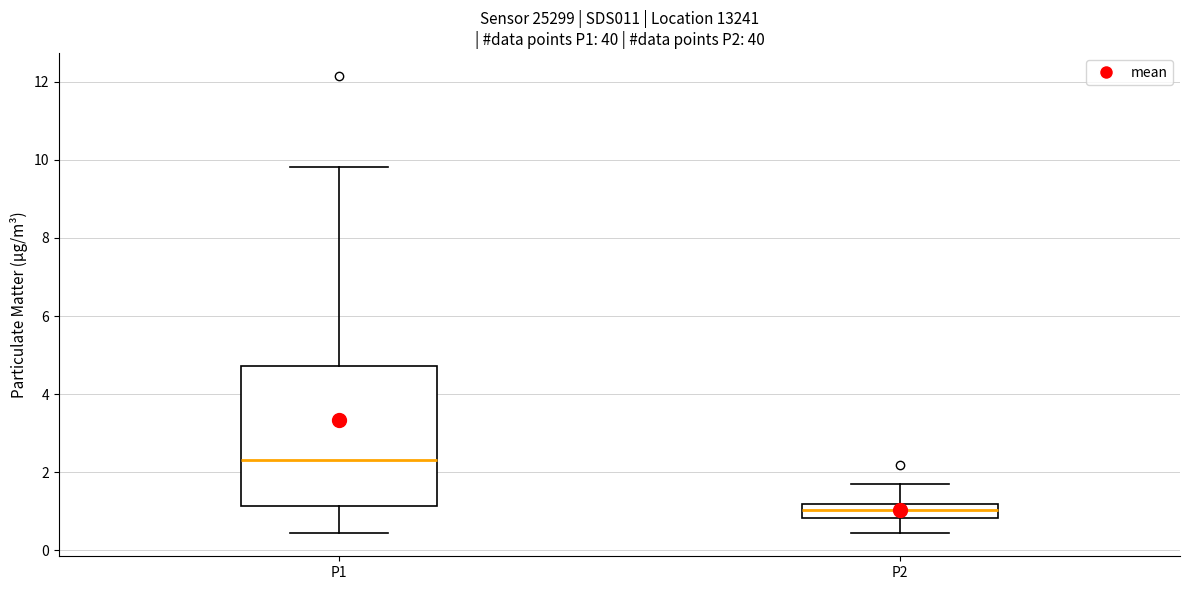

Which box's median line is the lowest?

P2